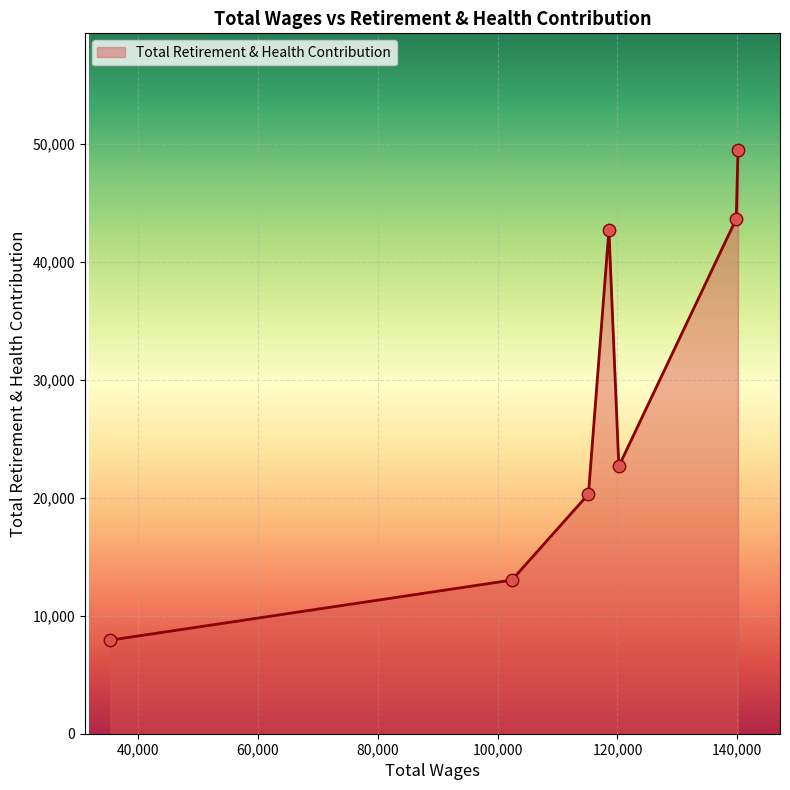

What is the sum of all values?

199780